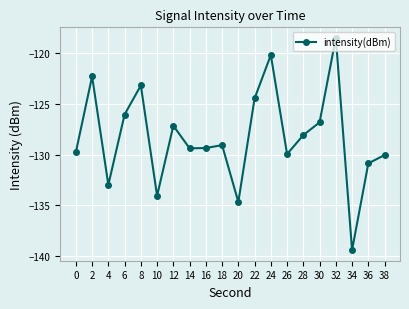

How many series are shown in this chart?

1